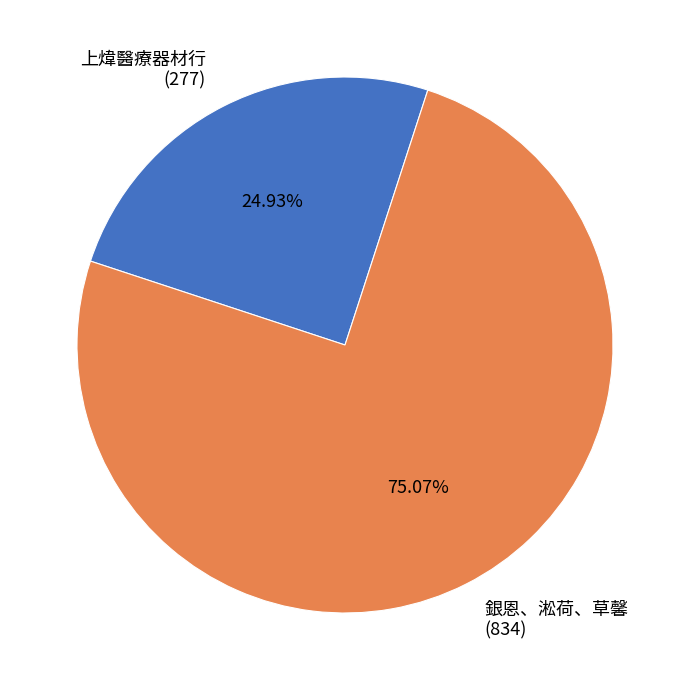

Which has a higher value, 上煒醫療器材行 or 銀恩、淞荷、草馨?

銀恩、淞荷、草馨